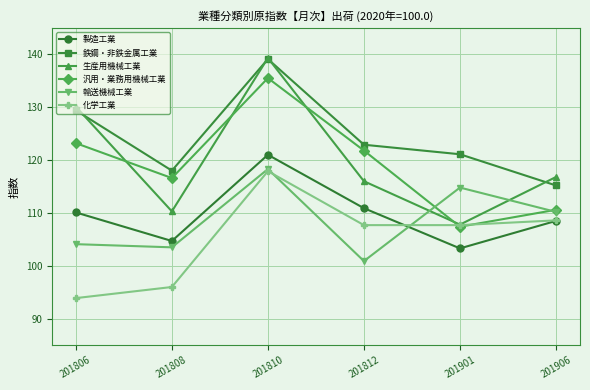

What is the sum of all 生産用機械工業 values?

720.3